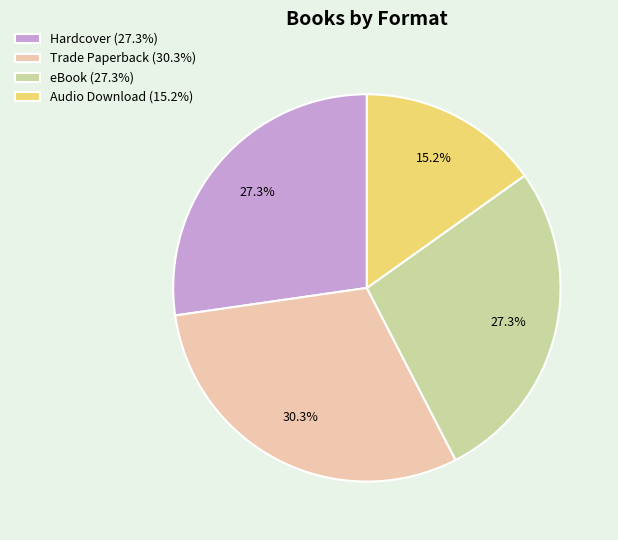

Which slice is the largest?

Trade Paperback